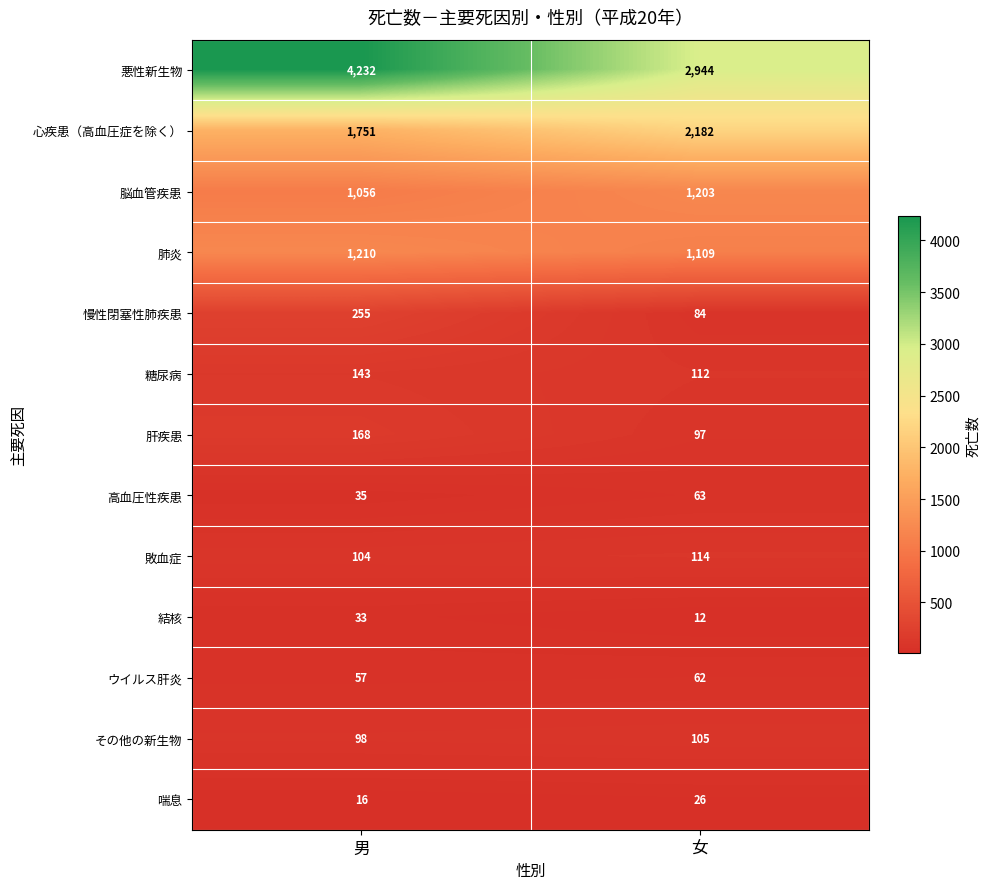

What is the sum of the 悪性新生物 values at 女 and 男?

7176